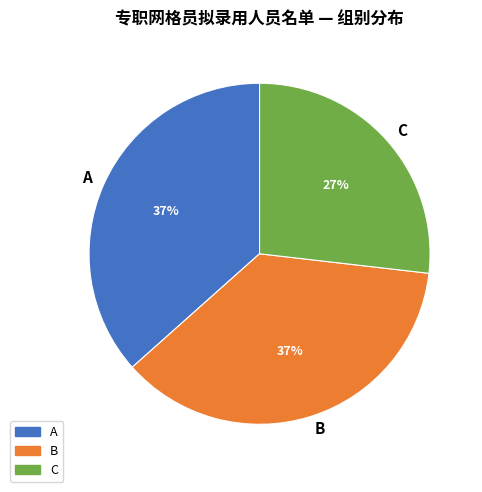

Is there any slice that represents more than half of the pie?

No